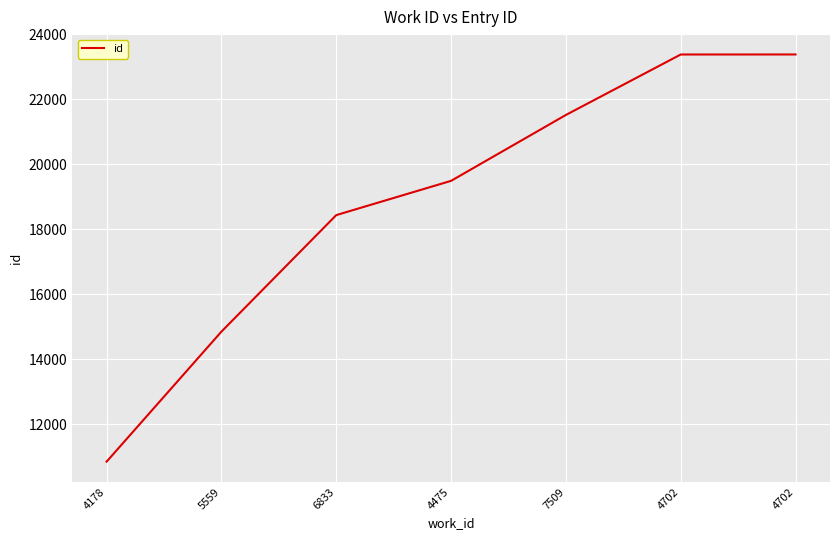

Count the number of data series in this chart.

1